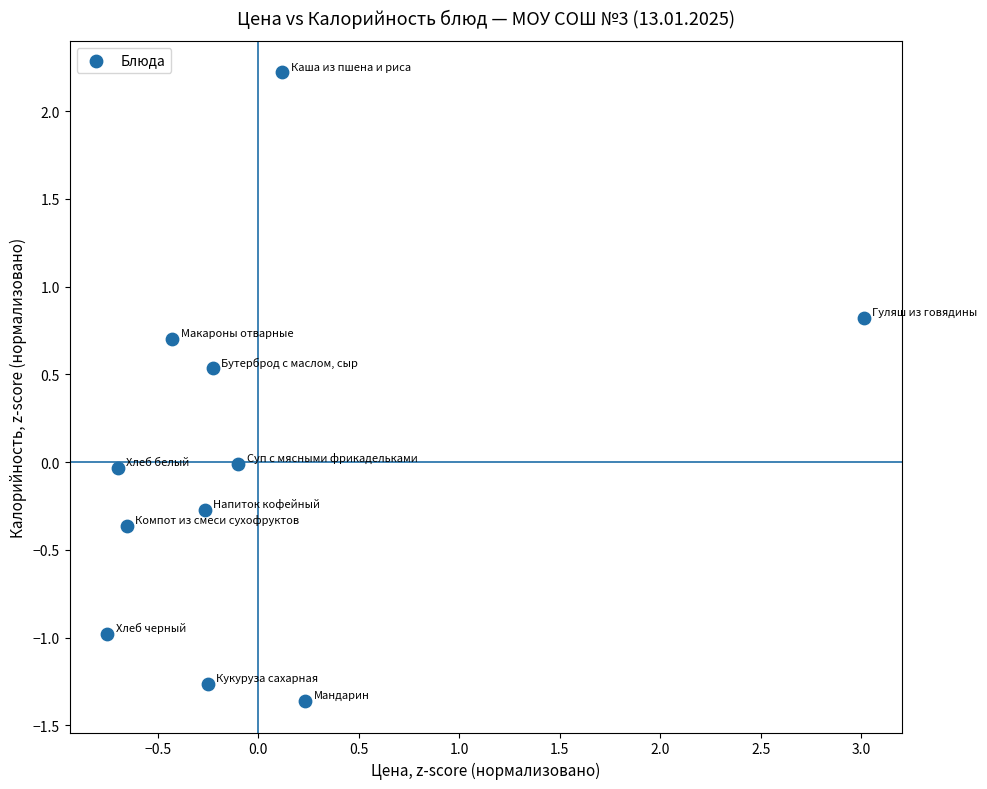

What is the range of X values (max minus min)?

3.8